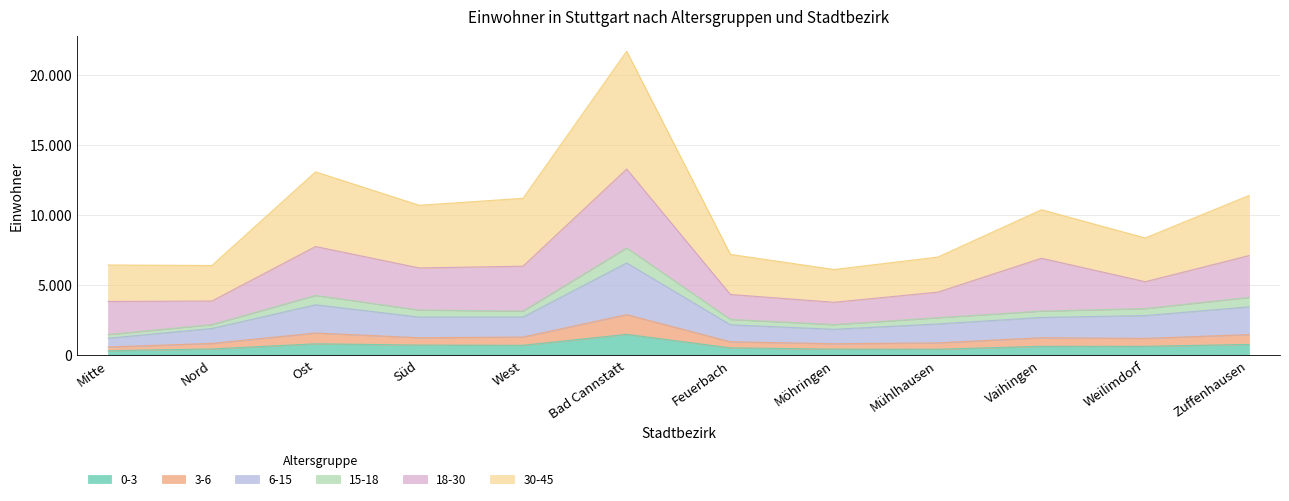

The 3-6 series shows 1736 at Ost. True or false?

False